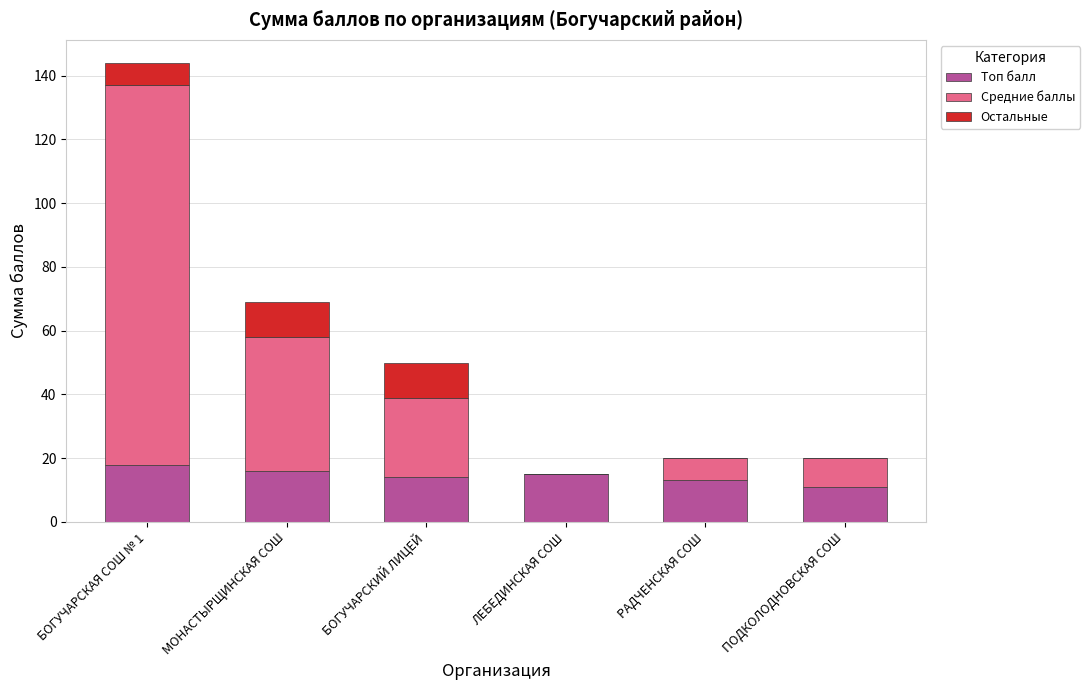

At which category is the sum across all series the highest?

БОГУЧАРСКАЯ СОШ № 1